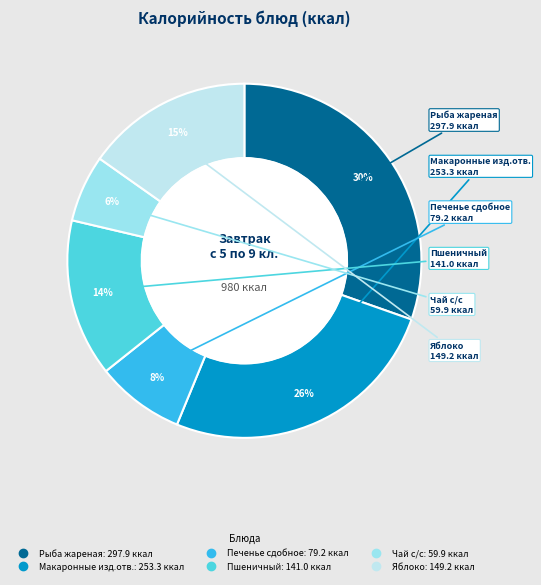

Do Яблоко and Рыба жареная together represent more than half of the pie?

No